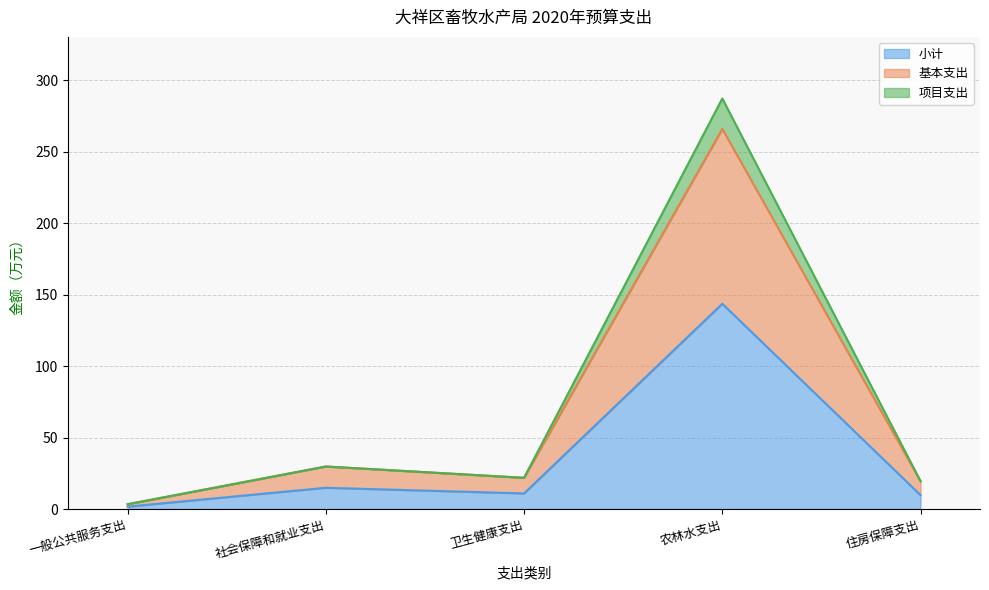

What are all the series names shown in the legend?

小计, 基本支出, 项目支出